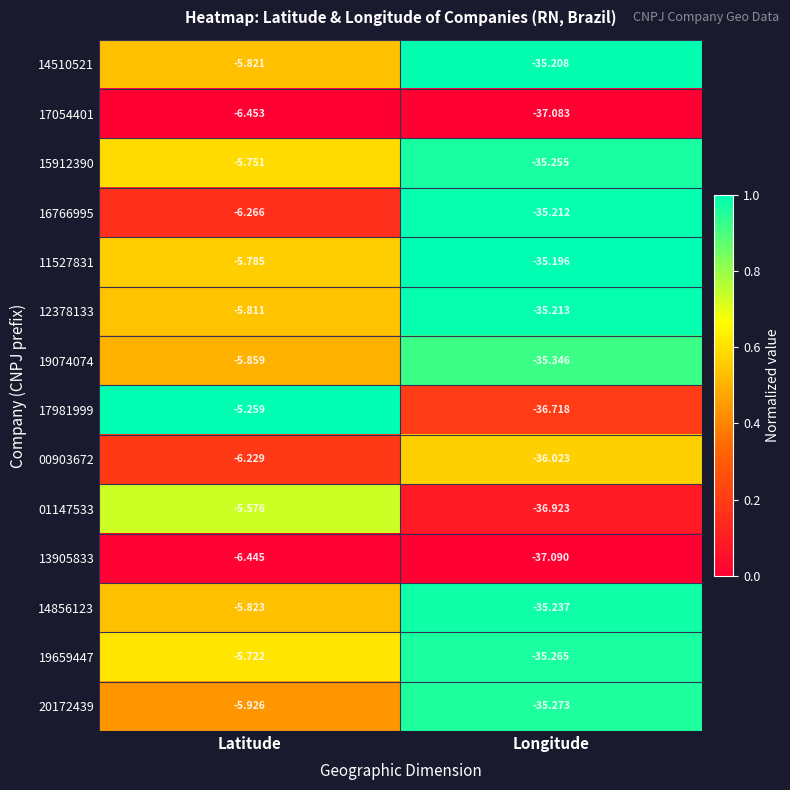

Which series has the widest spread of values?

17981999